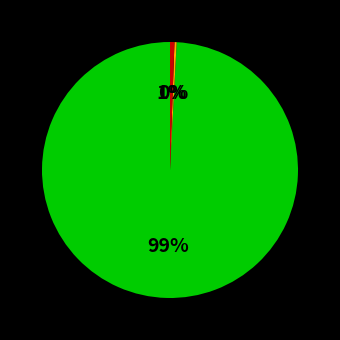

To the nearest percent, what is the average slice percentage?

33%